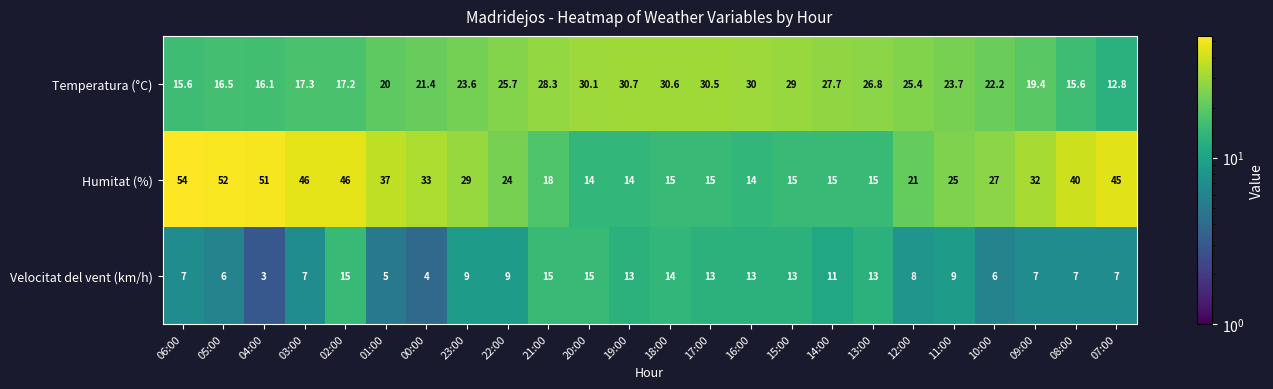

Between 05:00 and 14:00, which series saw the biggest shift?

Humitat (%)